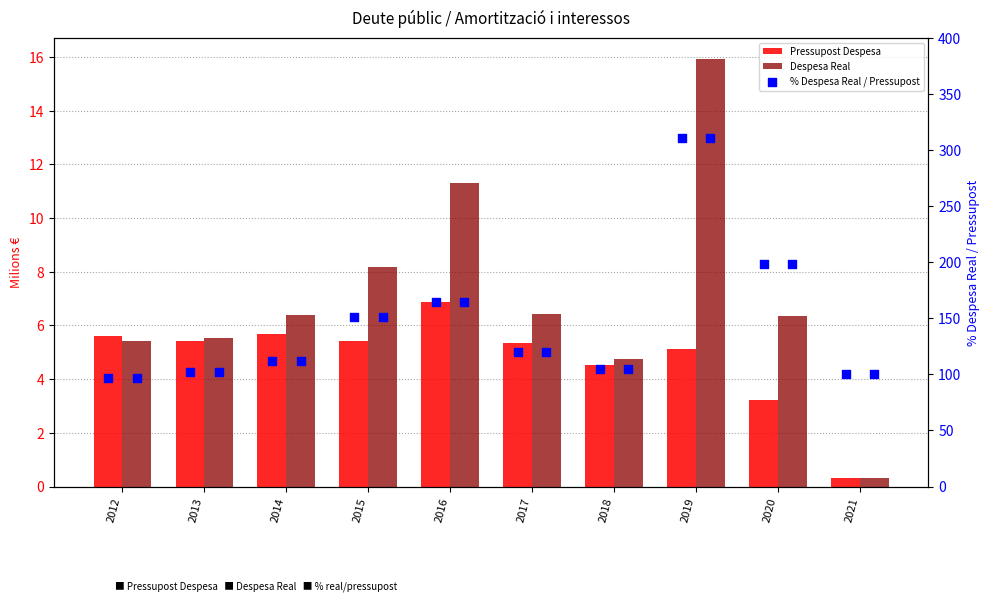

Which series contains the lowest Y value?

Pressupost Despesa